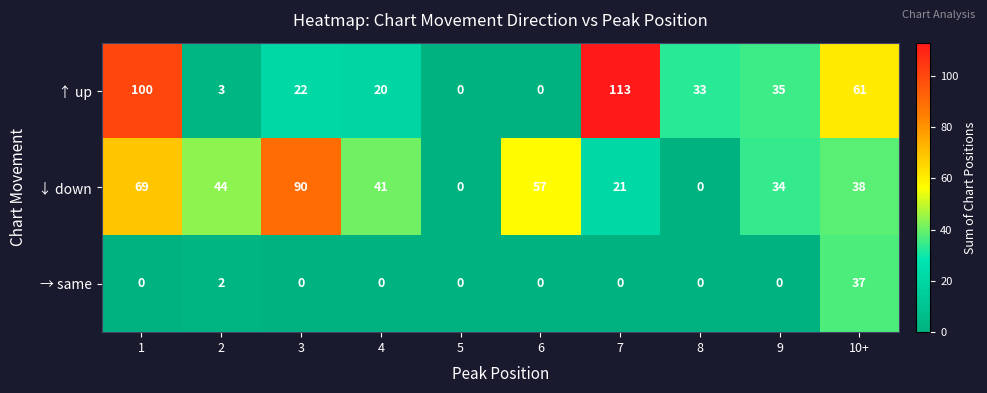

What is the total value across all series at 9?

69